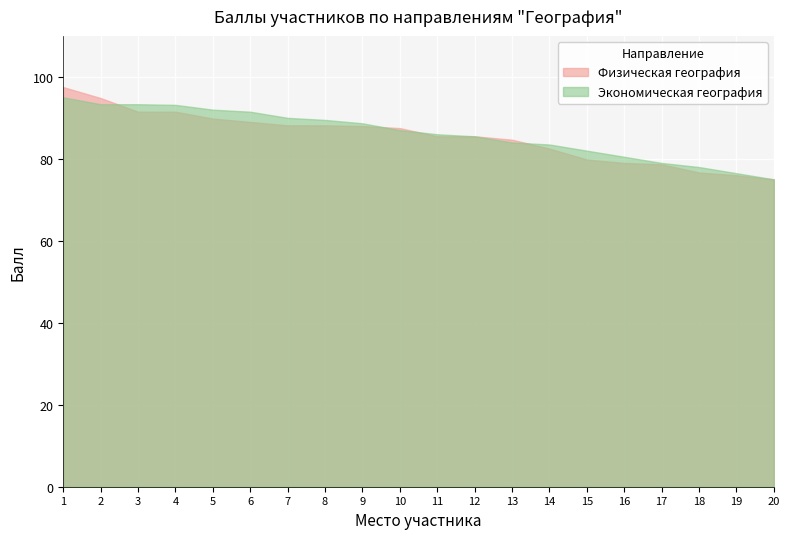

True or false: Экономическая география has more than 1 interior local peaks.

False